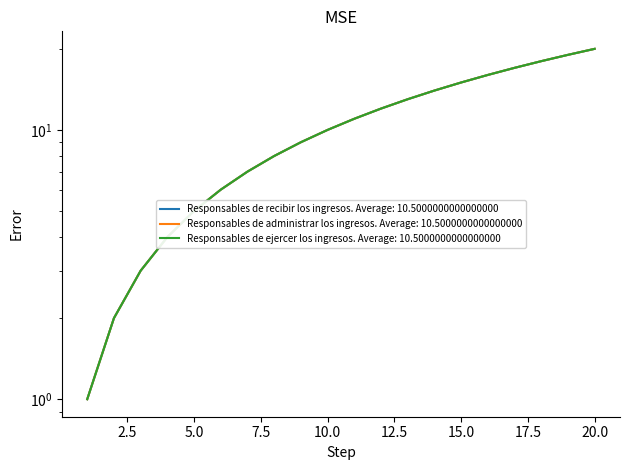

Does the chart display data point markers on the line(s)?

No